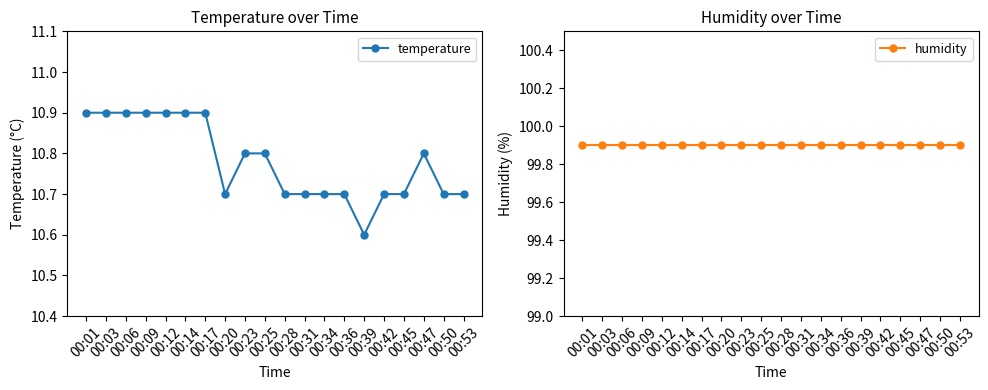

True or false: temperature and humidity intersect in this chart.

False